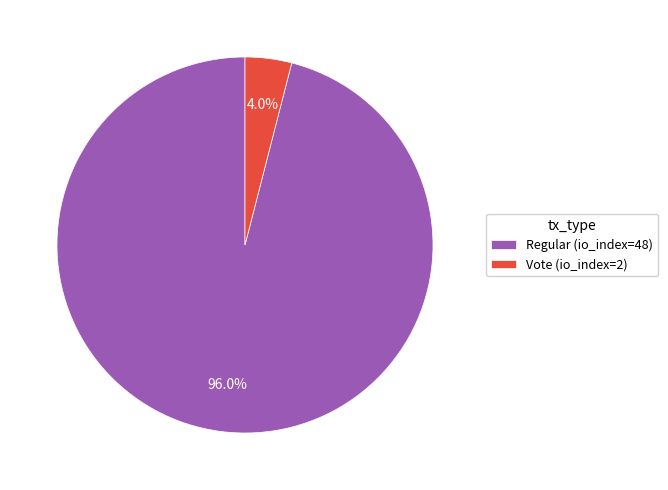

Rank the categories by value from highest to lowest.

Regular (io_index=48), Vote (io_index=2)